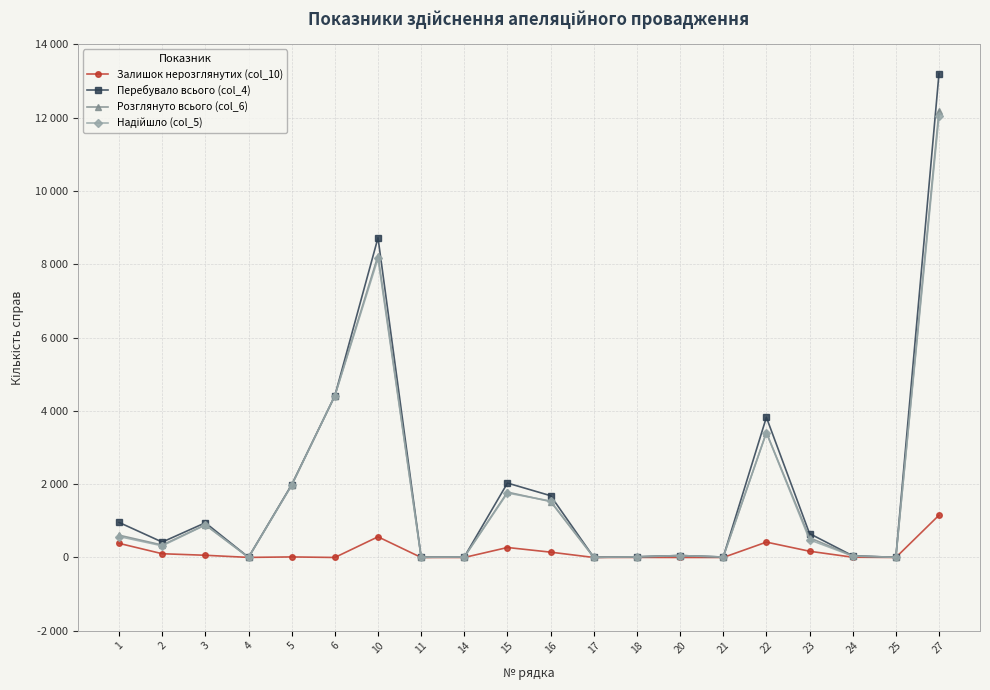

What is the difference between the maximum and minimum values in the Надійшло (col_5) series?

12046